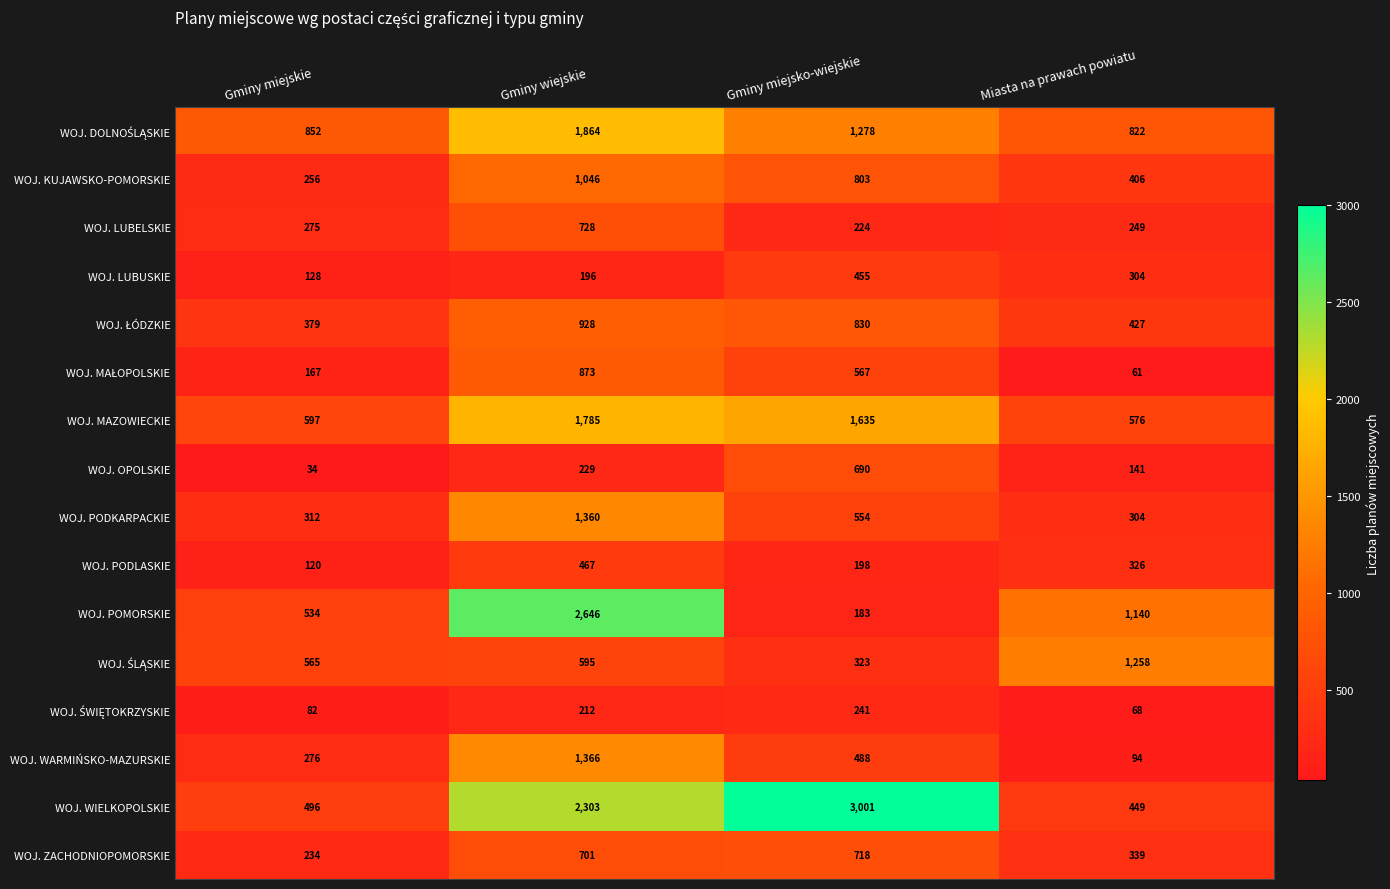

The value of WOJ. LUBUSKIE at Miasta na prawach powiatu is 105. True or false?

False